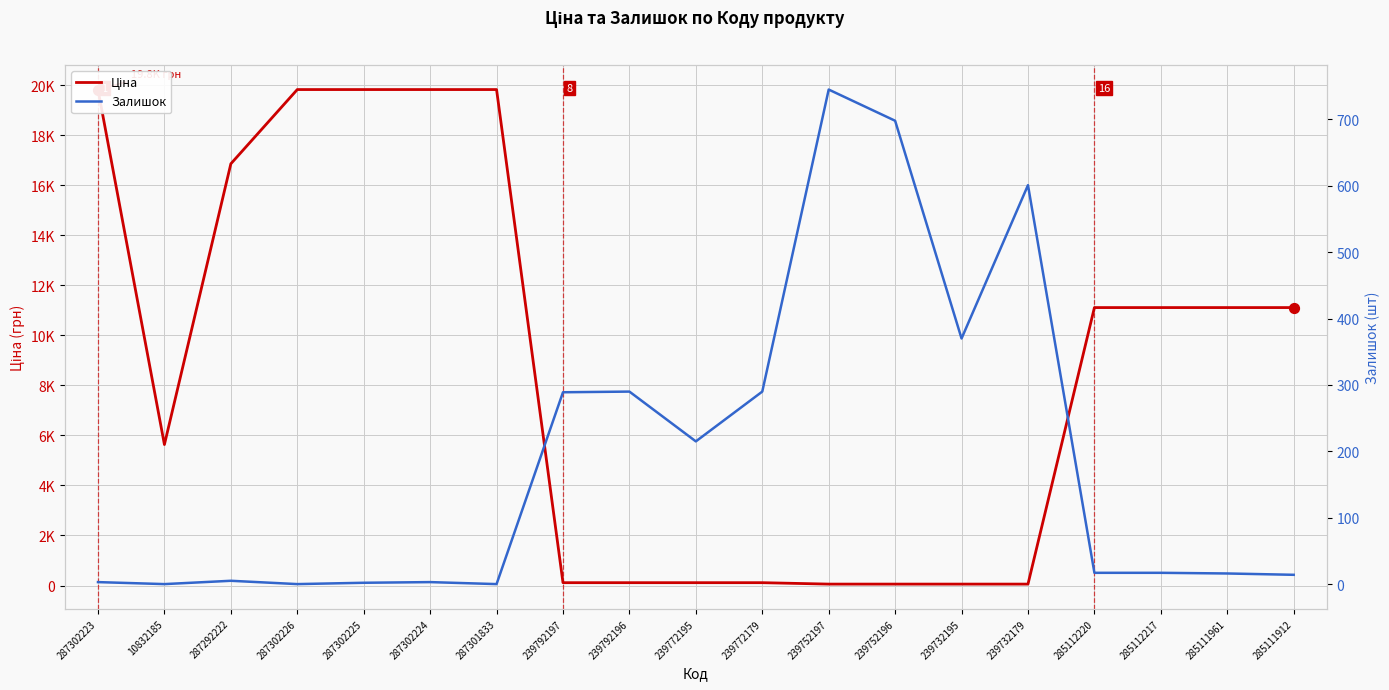

What is the total value across all series at 287292222?

16868.2